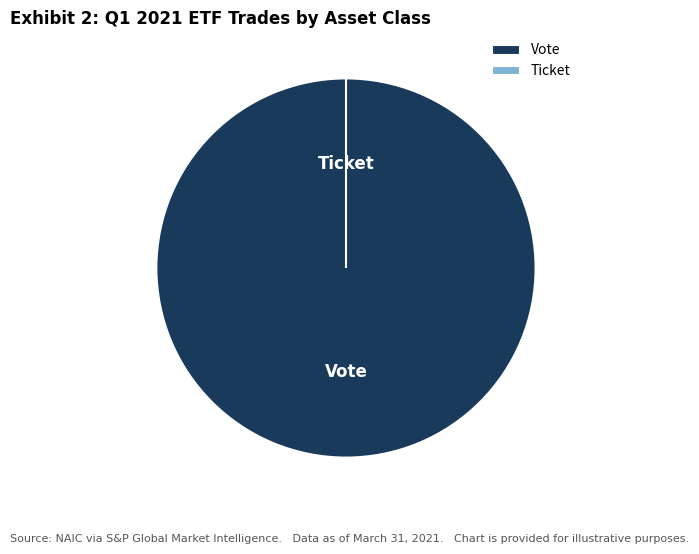

What is the largest slice in the pie chart?

Vote